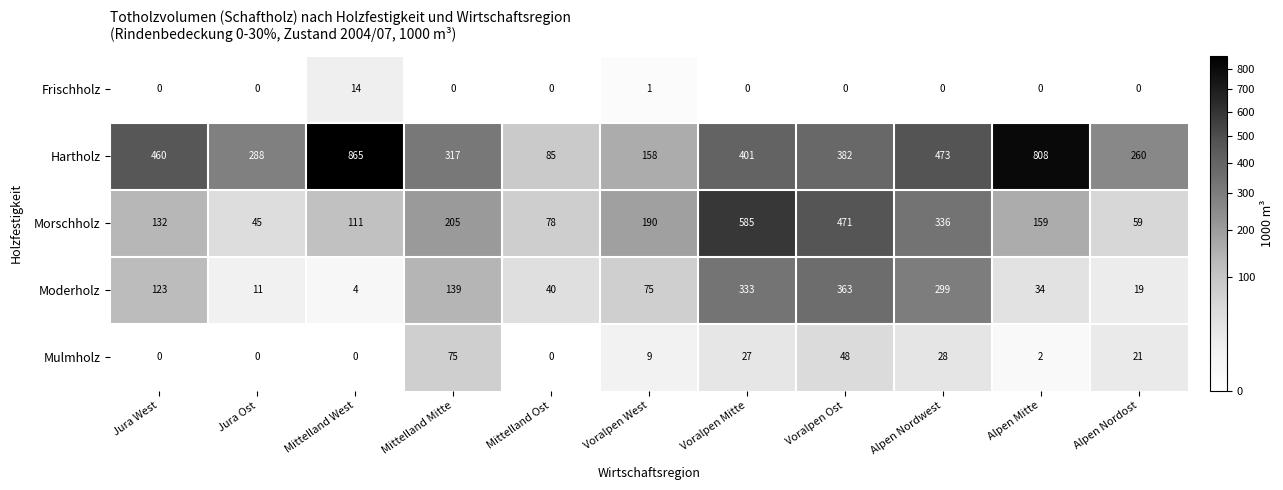

At which category does the chart reach its peak across all series?

Mittelland West